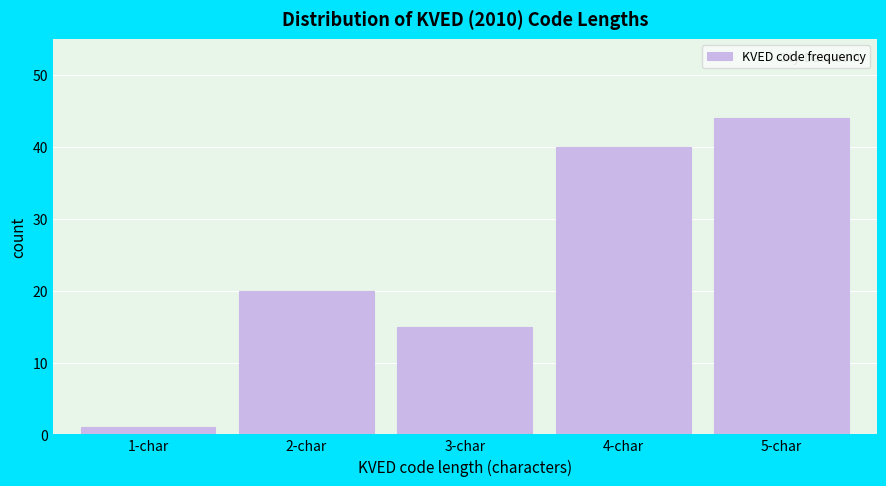

Reading right to left, transcribe all the data shown in this chart.

44	40	15	20	1